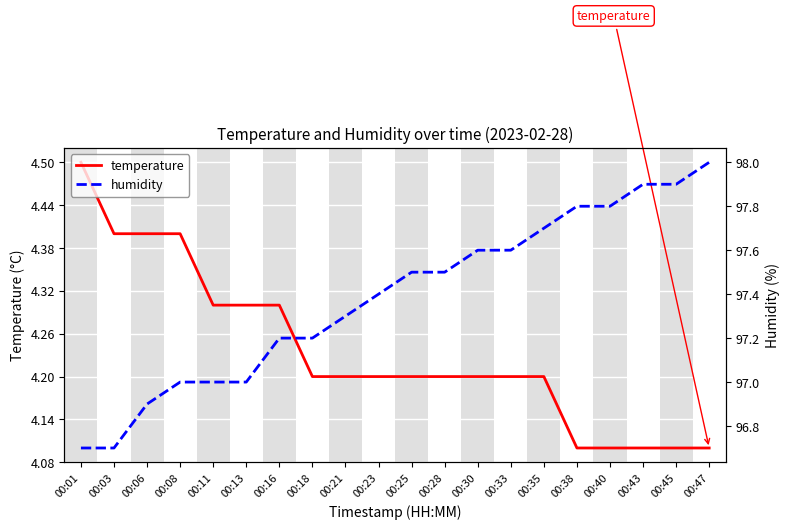

How many temperature values are between 4 and 5?

20